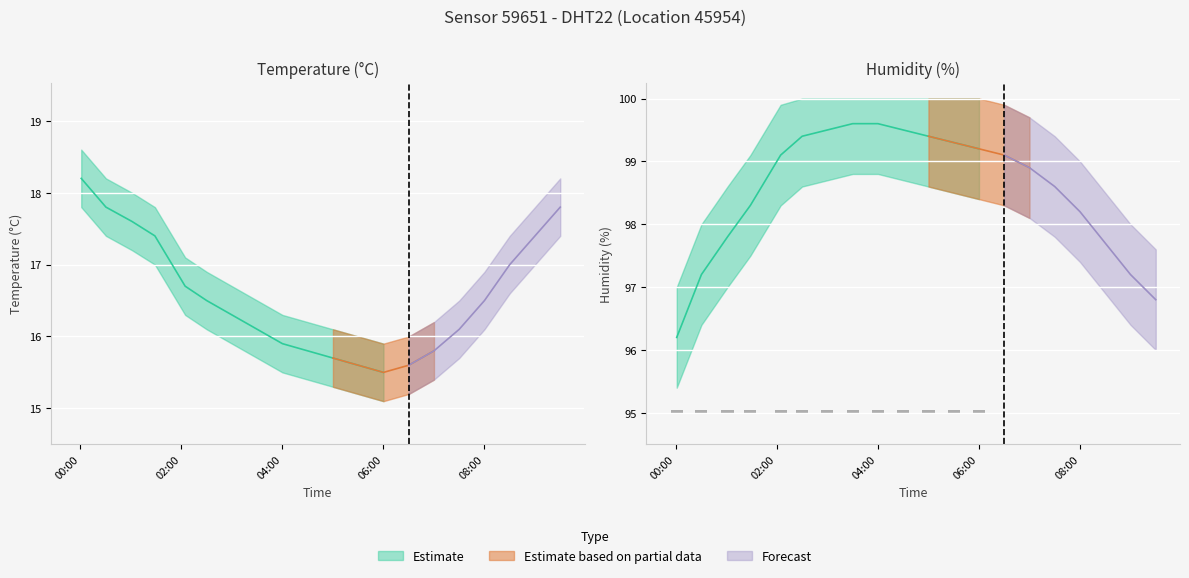

Reading left to right, extract all data points from this chart.

temperature: 00:00=18.2	00:30=17.8	01:00=17.6	01:30=17.4	02:00=16.7	02:30=16.5	03:00=16.3	03:30=16.1	04:00=15.9	04:30=15.8	05:00=15.7	05:30=15.6	06:00=15.5	06:30=15.6	07:00=15.8	07:30=16.1	08:00=16.5	08:30=17.0	09:00=17.4	09:30=17.8
temperature_upper: 00:00=18.6	00:30=18.2	01:00=18.0	01:30=17.8	02:00=17.1	02:30=16.9	03:00=16.7	03:30=16.5	04:00=16.3	04:30=16.2	05:00=16.1	05:30=16.0	06:00=15.9	06:30=16.0	07:00=16.2	07:30=16.5	08:00=16.9	08:30=17.4	09:00=17.8	09:30=18.2
temperature_lower: 00:00=17.8	00:30=17.4	01:00=17.2	01:30=17.0	02:00=16.3	02:30=16.1	03:00=15.9	03:30=15.7	04:00=15.5	04:30=15.4	05:00=15.3	05:30=15.2	06:00=15.1	06:30=15.2	07:00=15.4	07:30=15.7	08:00=16.1	08:30=16.6	09:00=17.0	09:30=17.4
humidity: 00:00=96.2	00:30=97.2	01:00=97.8	01:30=98.3	02:00=99.1	02:30=99.4	03:00=99.5	03:30=99.6	04:00=99.6	04:30=99.5	05:00=99.4	05:30=99.3	06:00=99.2	06:30=99.1	07:00=98.9	07:30=98.6	08:00=98.2	08:30=97.7	09:00=97.2	09:30=96.8
humidity_upper: 00:00=97.0	00:30=98.0	01:00=98.6	01:30=99.1	02:00=99.9	02:30=100.0	03:00=100.0	03:30=100.0	04:00=100.0	04:30=100.0	05:00=100.0	05:30=100.0	06:00=100.0	06:30=99.9	07:00=99.7	07:30=99.4	08:00=99.0	08:30=98.5	09:00=98.0	09:30=97.6
humidity_lower: 00:00=95.4	00:30=96.4	01:00=97.0	01:30=97.5	02:00=98.3	02:30=98.6	03:00=98.7	03:30=98.8	04:00=98.8	04:30=98.7	05:00=98.6	05:30=98.5	06:00=98.4	06:30=98.3	07:00=98.1	07:30=97.8	08:00=97.4	08:30=96.9	09:00=96.4	09:30=96.0